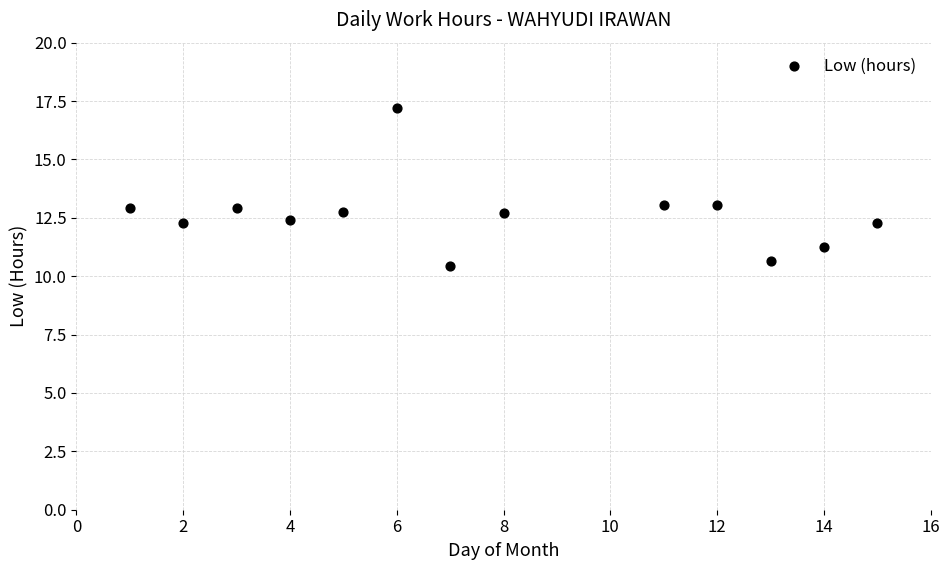

What is the range of X values (max minus min)?

14.0